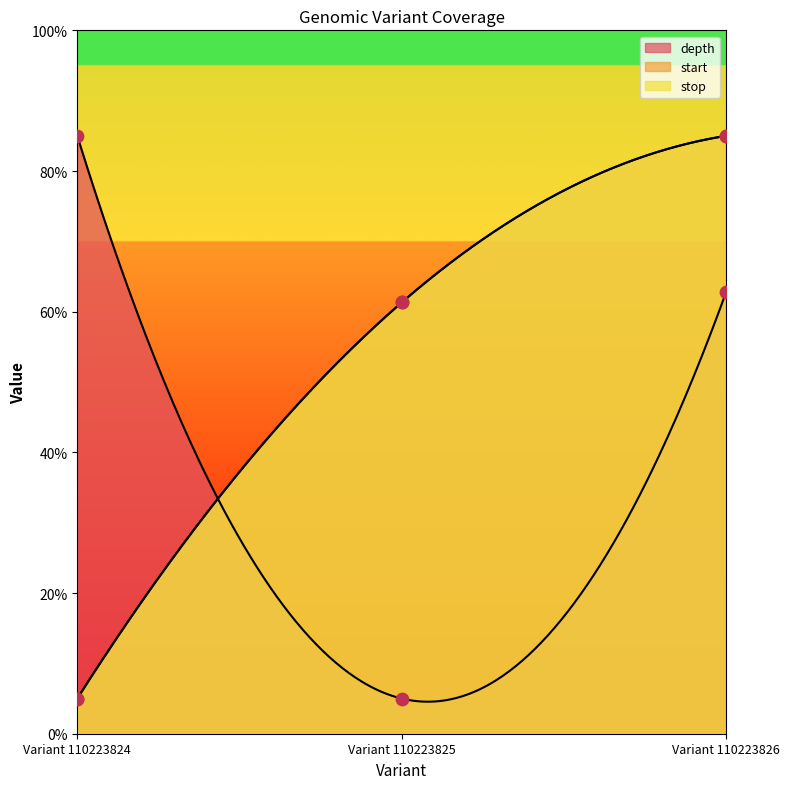

Is the value of depth at Variant 110223825 greater than the value of start at Variant 110223825?

No